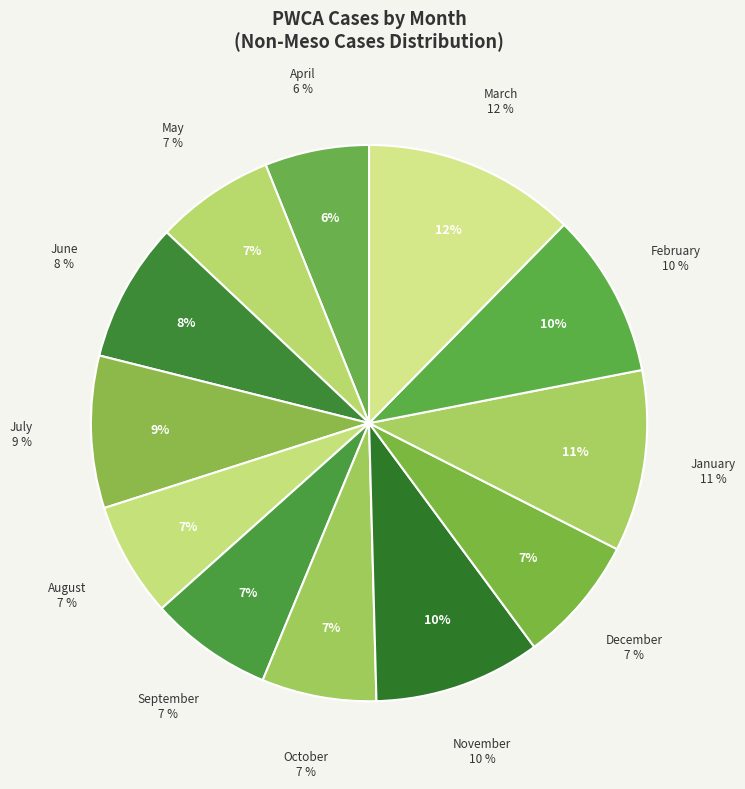

How much of the chart is everything except November?

90.3%